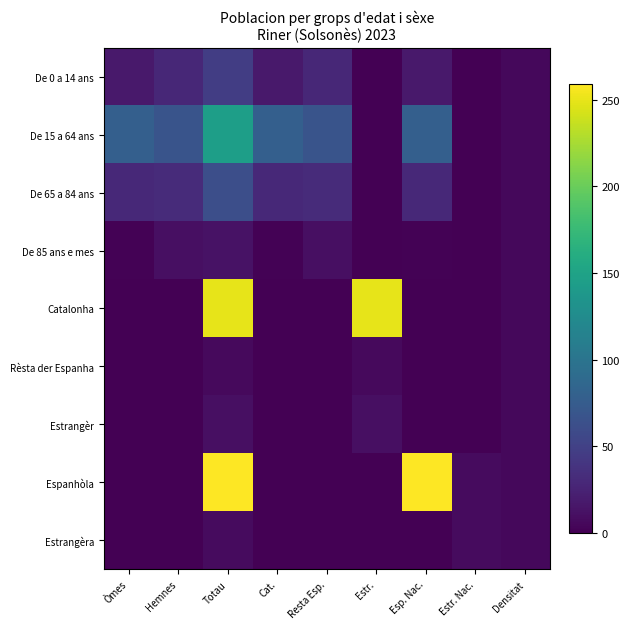

Reading left to right, list all the values displayed in this chart.

De 0 a 14 ans: Òmes=18.0	Hemnes=29.0	Totau=47.0	Cat.=18.0	Resta Esp.=29.0	Estr.=0.0	Esp. Nac.=18.0	Estr. Nac.=0.0	Densitat=5.7
De 15 a 64 ans: Òmes=78.0	Hemnes=67.0	Totau=145.0	Cat.=78.0	Resta Esp.=67.0	Estr.=0.0	Esp. Nac.=78.0	Estr. Nac.=0.0	Densitat=5.7
De 65 a 84 ans: Òmes=30.0	Hemnes=32.0	Totau=62.0	Cat.=30.0	Resta Esp.=32.0	Estr.=0.0	Esp. Nac.=30.0	Estr. Nac.=0.0	Densitat=5.7
De 85 ans e mes: Òmes=2.0	Hemnes=11.0	Totau=13.0	Cat.=2.0	Resta Esp.=11.0	Estr.=0.0	Esp. Nac.=2.0	Estr. Nac.=0.0	Densitat=5.7
Catalonha: Òmes=0.0	Hemnes=0.0	Totau=249.0	Cat.=0.0	Resta Esp.=0.0	Estr.=249.0	Esp. Nac.=0.0	Estr. Nac.=0.0	Densitat=5.7
Rèsta der Espanha: Òmes=0.0	Hemnes=0.0	Totau=7.0	Cat.=0.0	Resta Esp.=0.0	Estr.=7.0	Esp. Nac.=0.0	Estr. Nac.=0.0	Densitat=5.7
Estrangèr: Òmes=0.0	Hemnes=0.0	Totau=11.0	Cat.=0.0	Resta Esp.=0.0	Estr.=11.0	Esp. Nac.=0.0	Estr. Nac.=0.0	Densitat=5.7
Espanhòla: Òmes=0.0	Hemnes=0.0	Totau=259.0	Cat.=0.0	Resta Esp.=0.0	Estr.=0.0	Esp. Nac.=259.0	Estr. Nac.=8.0	Densitat=5.7
Estrangèra: Òmes=0.0	Hemnes=0.0	Totau=8.0	Cat.=0.0	Resta Esp.=0.0	Estr.=0.0	Esp. Nac.=0.0	Estr. Nac.=8.0	Densitat=5.7